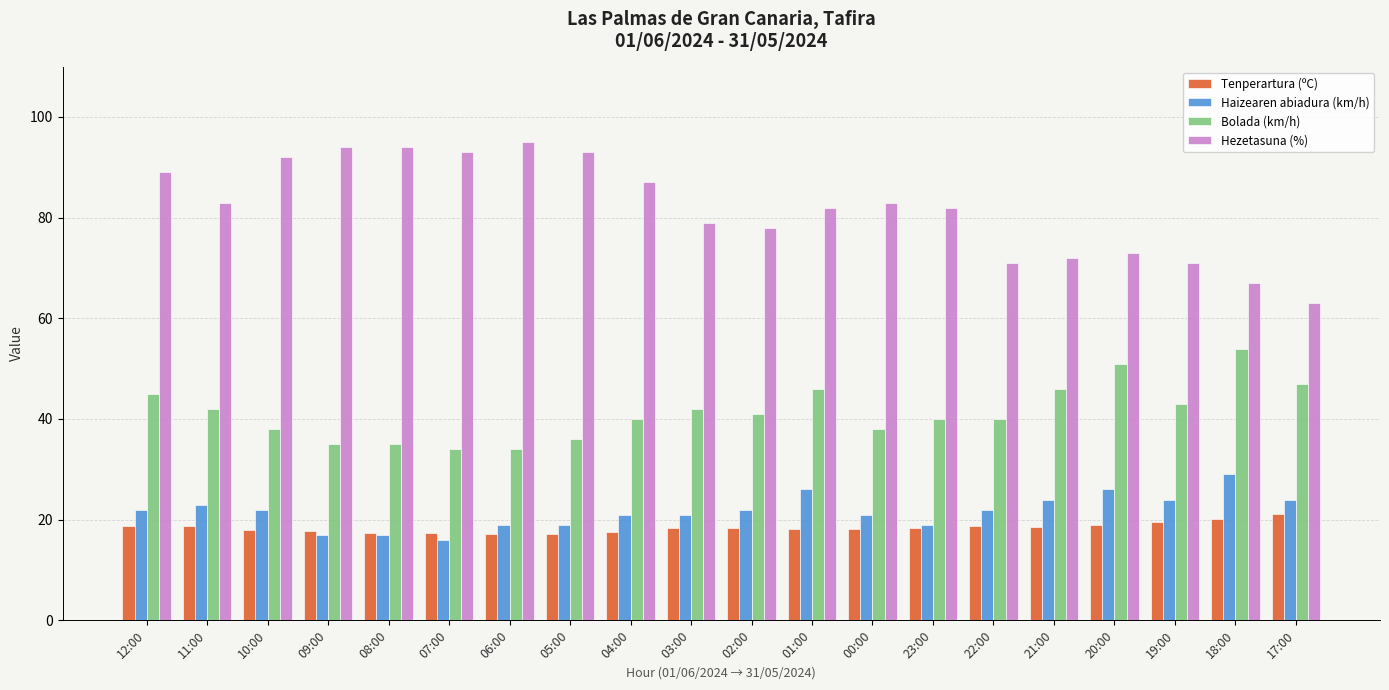

How many groups of bars are there?

20